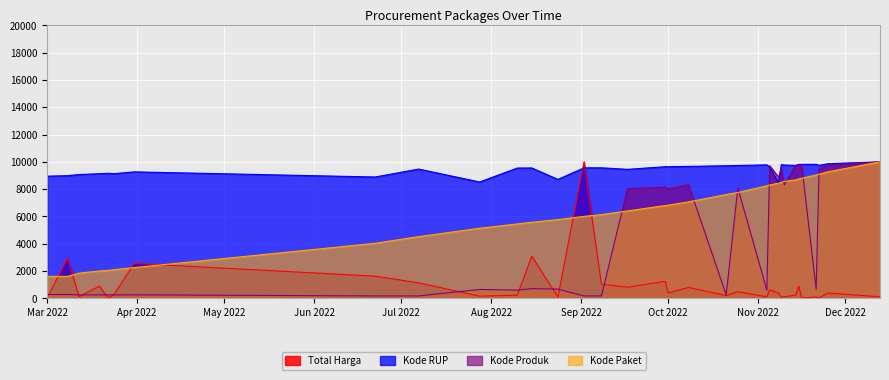

How many lines are shown in the chart?

4